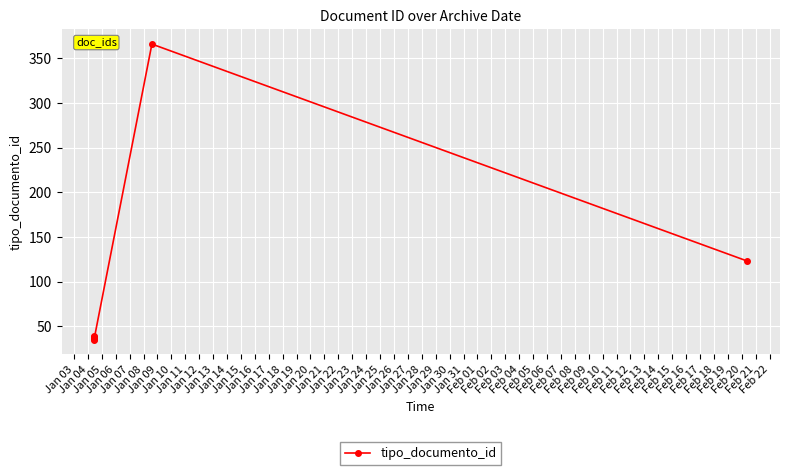

What is the difference between the maximum and minimum values?

331